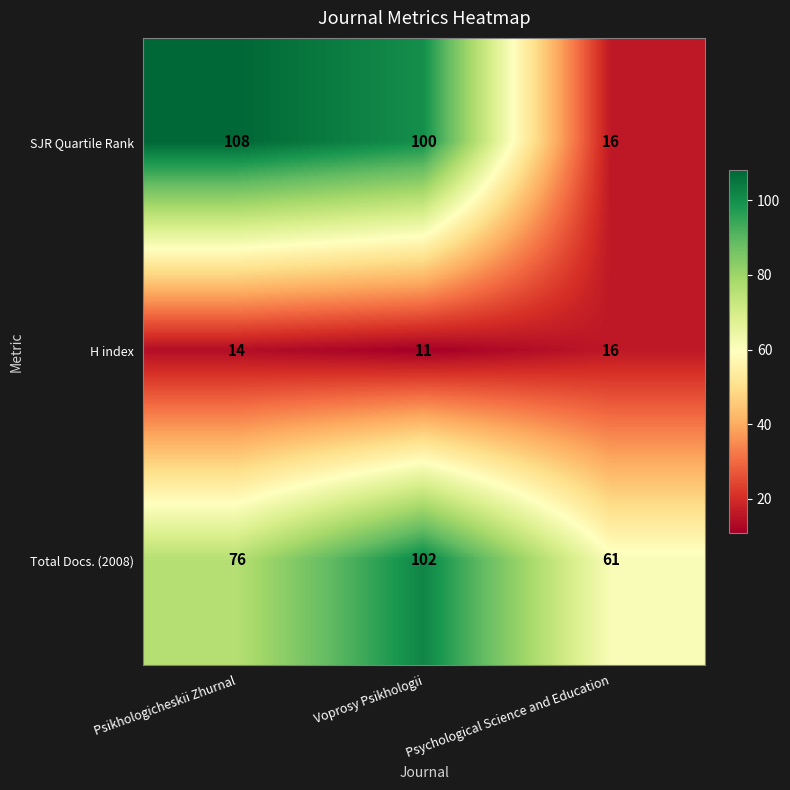

What is the difference between the highest and lowest values at Psikhologicheskii Zhurnal?

94